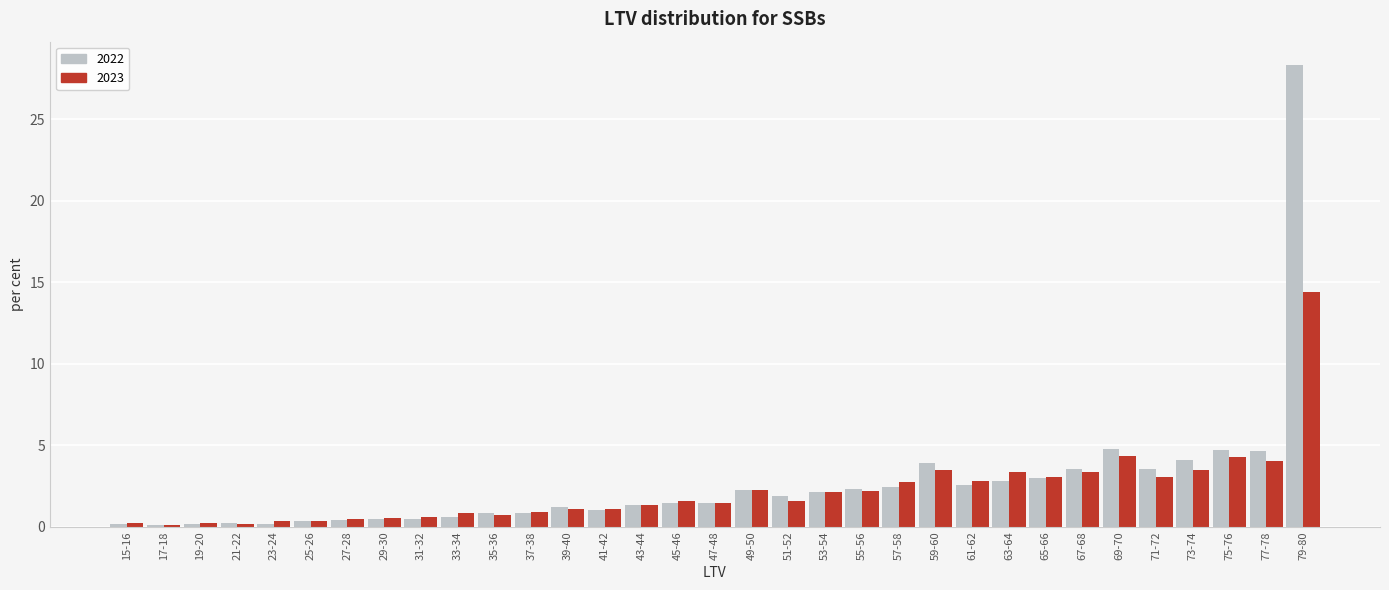

Which series has the widest spread of values?

2022